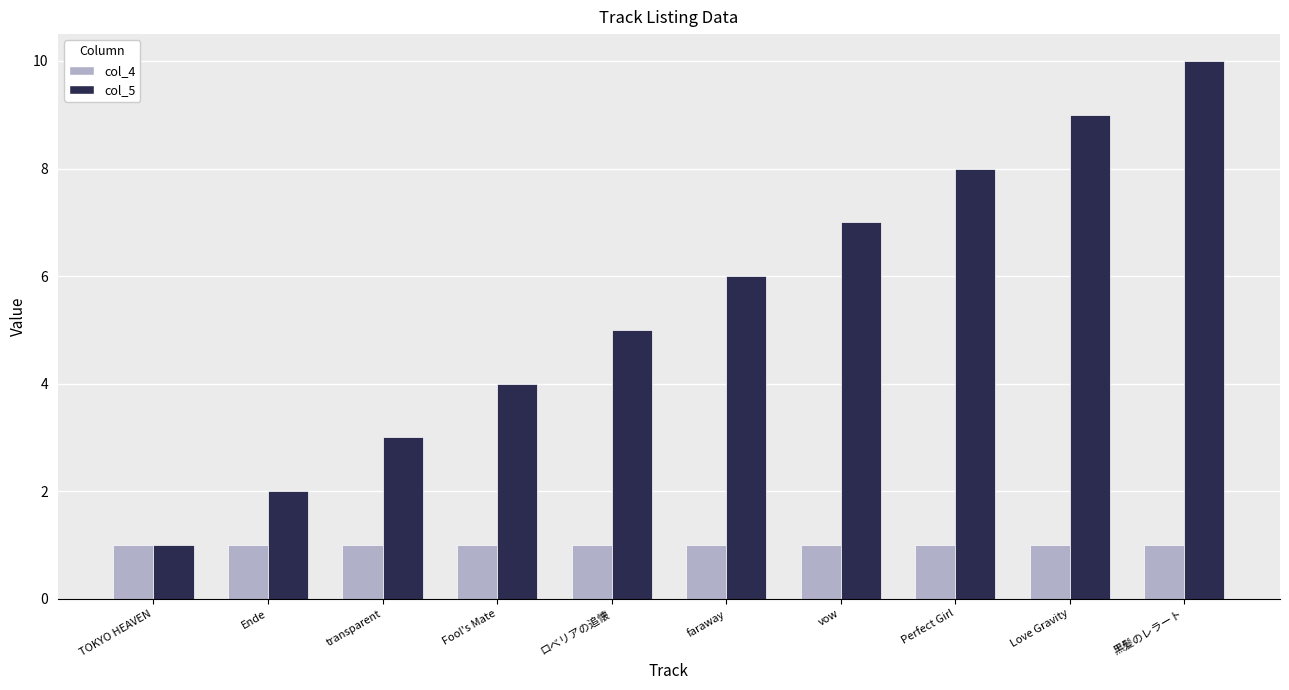

What is the sum of the col_5 values at 黒髪のレラート and vow?

17